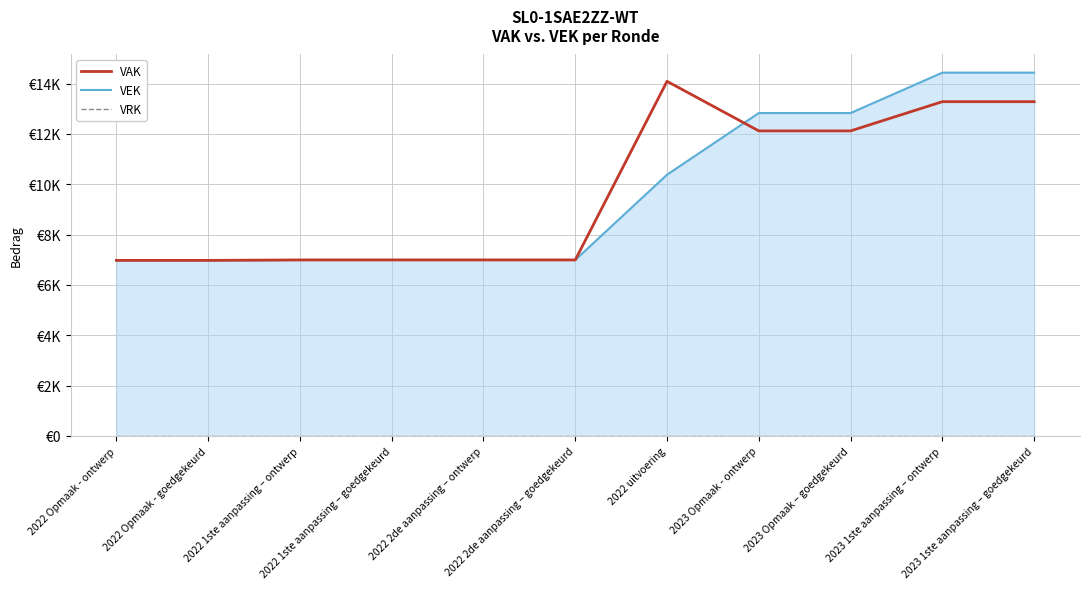

Reading left to right, list all the values displayed in this chart.

VAK: 2022 Opmaak - ontwerp=6977	2022 Opmaak - goedgekeurd=6977	2022 1ste aanpassing – ontwerp=6994	2022 1ste aanpassing – goedgekeurd=6994	2022 2de aanpassing – ontwerp=6994	2022 2de aanpassing – goedgekeurd=6994	2022 uitvoering=14091	2023 Opmaak - ontwerp=12121	2023 Opmaak – goedgekeurd=12121	2023 1ste aanpassing – ontwerp=13282	2023 1ste aanpassing – goedgekeurd=13282
VEK: 2022 Opmaak - ontwerp=6977	2022 Opmaak - goedgekeurd=6977	2022 1ste aanpassing – ontwerp=6994	2022 1ste aanpassing – goedgekeurd=6994	2022 2de aanpassing – ontwerp=6994	2022 2de aanpassing – goedgekeurd=6994	2022 uitvoering=10381	2023 Opmaak - ontwerp=12830	2023 Opmaak – goedgekeurd=12830	2023 1ste aanpassing – ontwerp=14435	2023 1ste aanpassing – goedgekeurd=14435
VRK: 2022 Opmaak - ontwerp=0	2022 Opmaak - goedgekeurd=0	2022 1ste aanpassing – ontwerp=0	2022 1ste aanpassing – goedgekeurd=0	2022 2de aanpassing – ontwerp=0	2022 2de aanpassing – goedgekeurd=0	2022 uitvoering=0	2023 Opmaak - ontwerp=0	2023 Opmaak – goedgekeurd=0	2023 1ste aanpassing – ontwerp=0	2023 1ste aanpassing – goedgekeurd=0